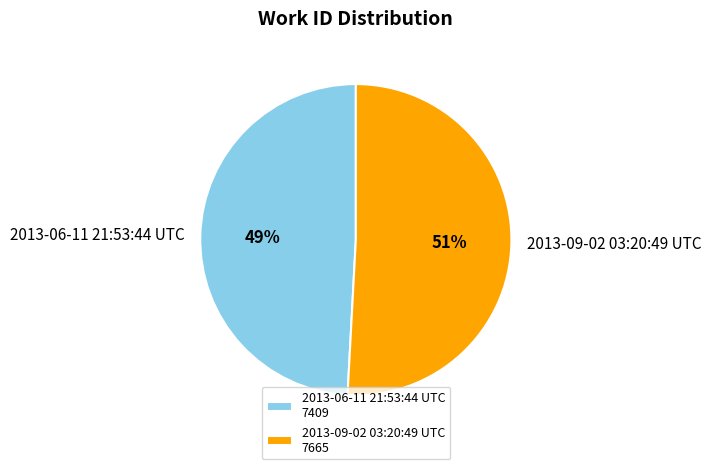

How many segments does this pie chart have?

2